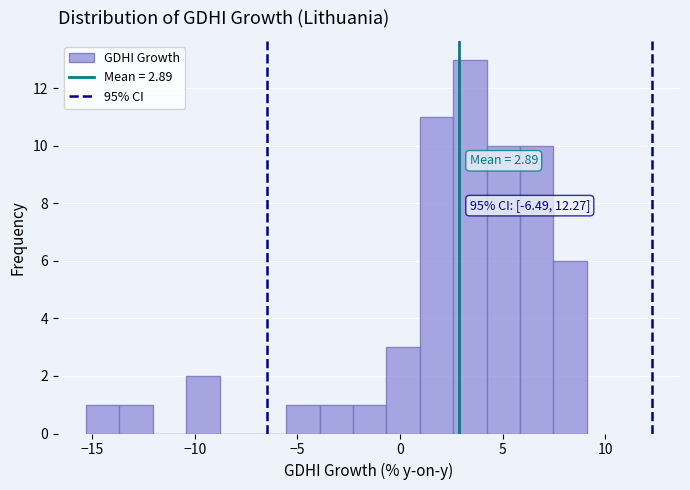

Around what value on the x-axis is the tallest bar? Give the approximate position of its centre, as read against the axis.

3.5